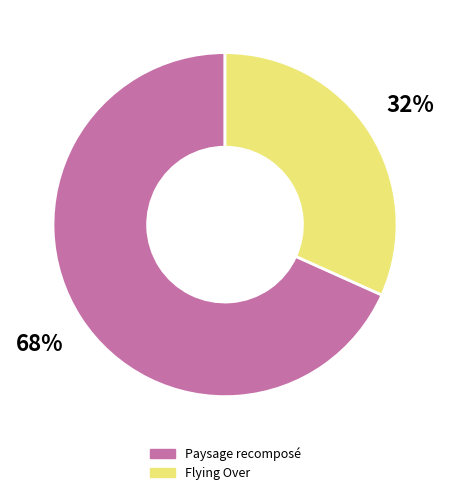

What percentage is the Paysage recomposé slice, to the nearest percent?

68%